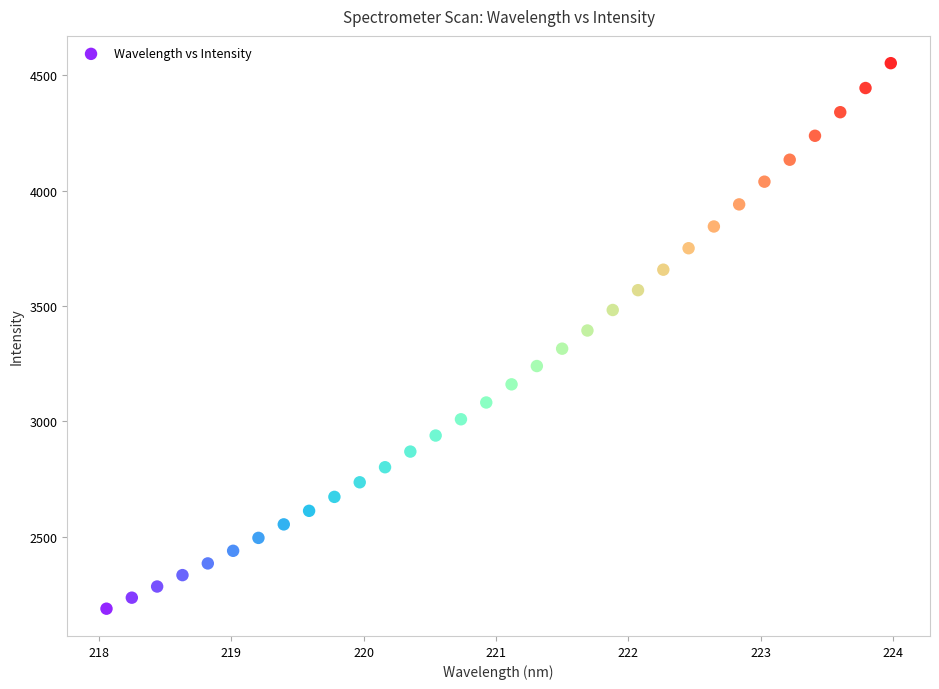

What is the range of X values (max minus min)?

5.9